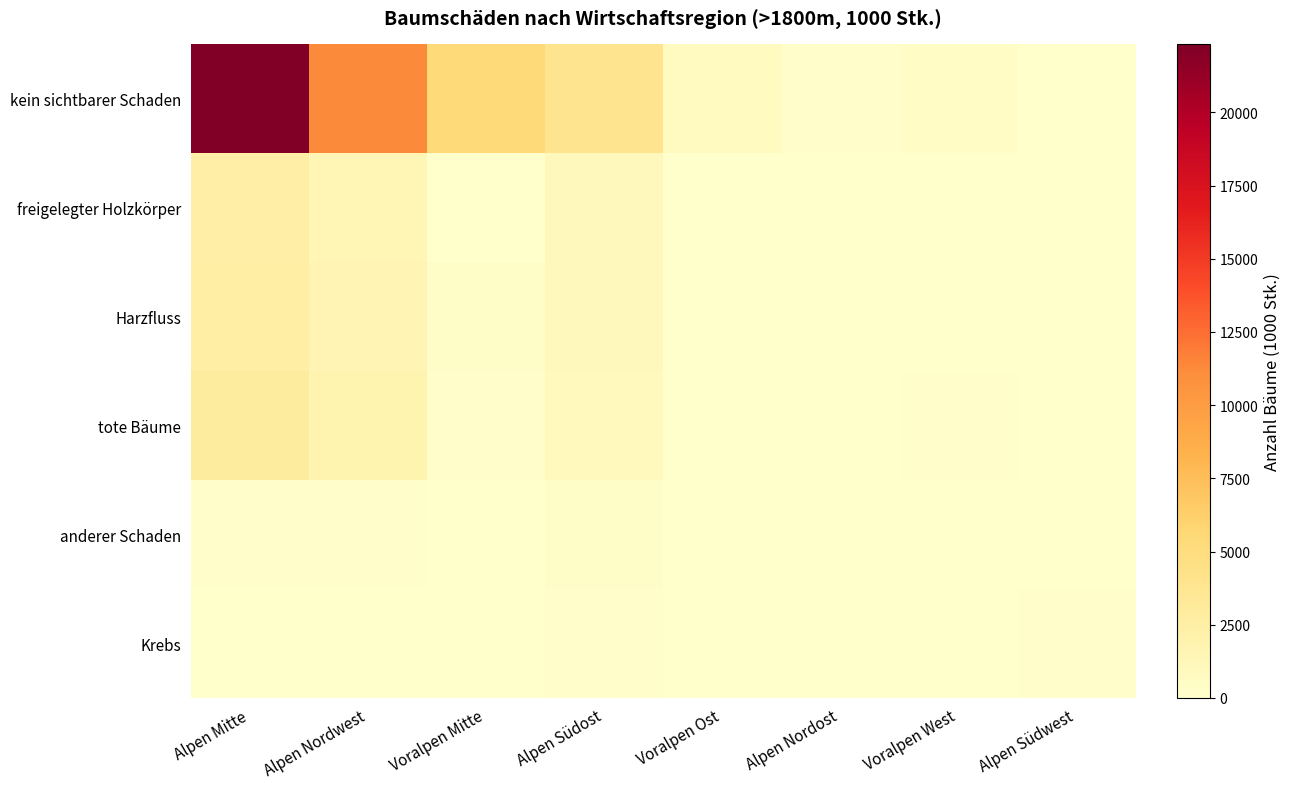

At how many categories does at least one series exceed 17350?

1